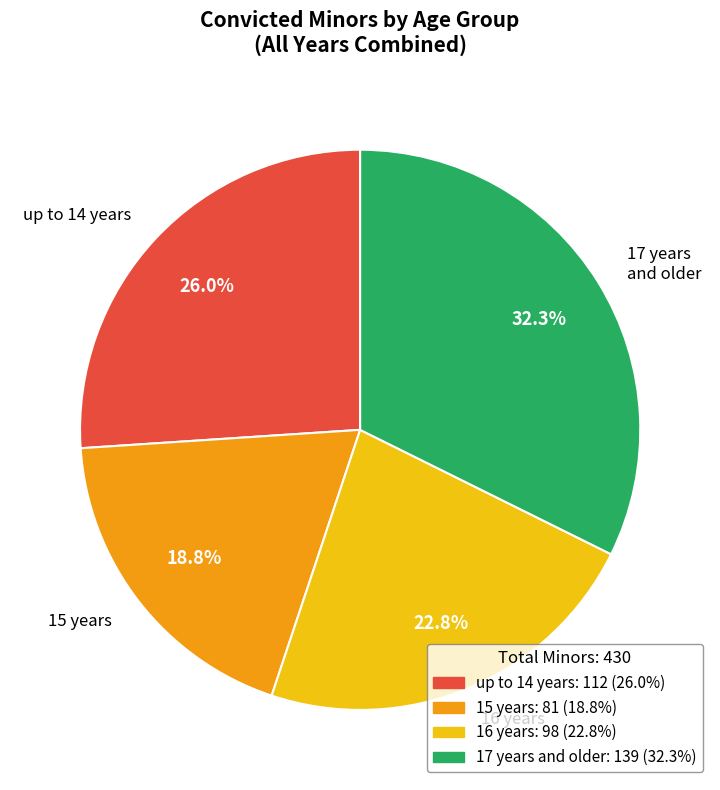

Between 16 years and 15 years, which is larger?

16 years